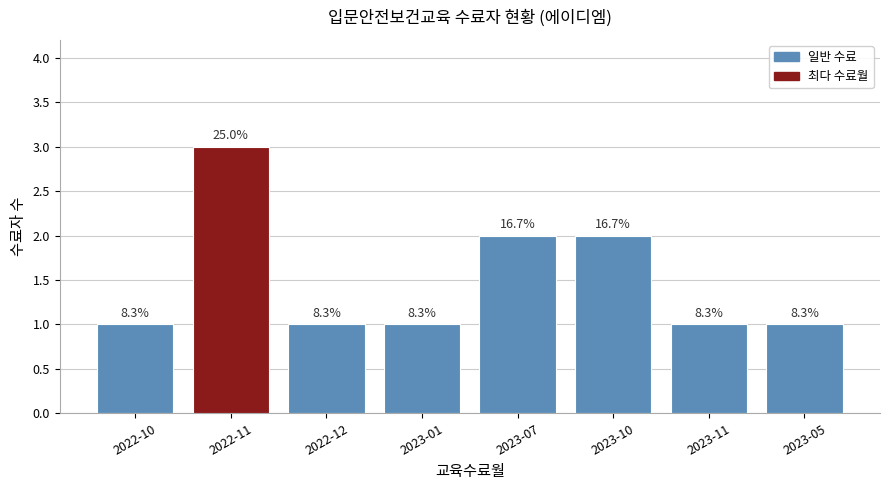

The value at 2023-11 is 1. True or false?

True